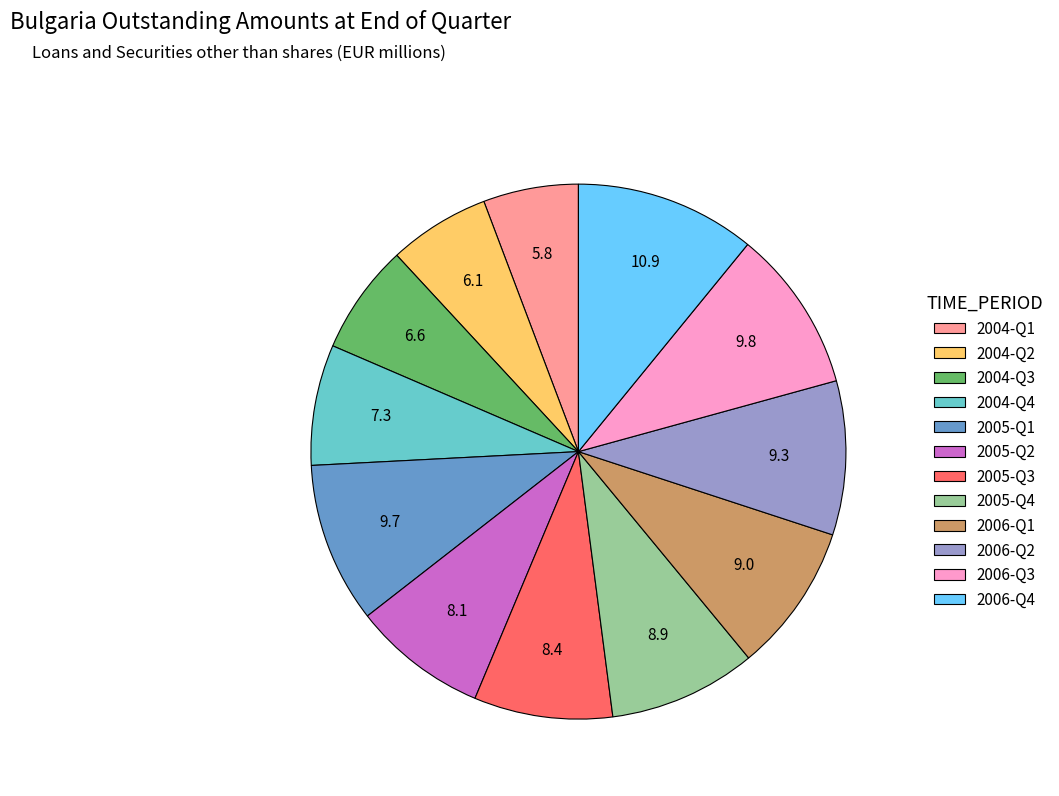

Which category has the biggest portion of the pie?

2006-Q4